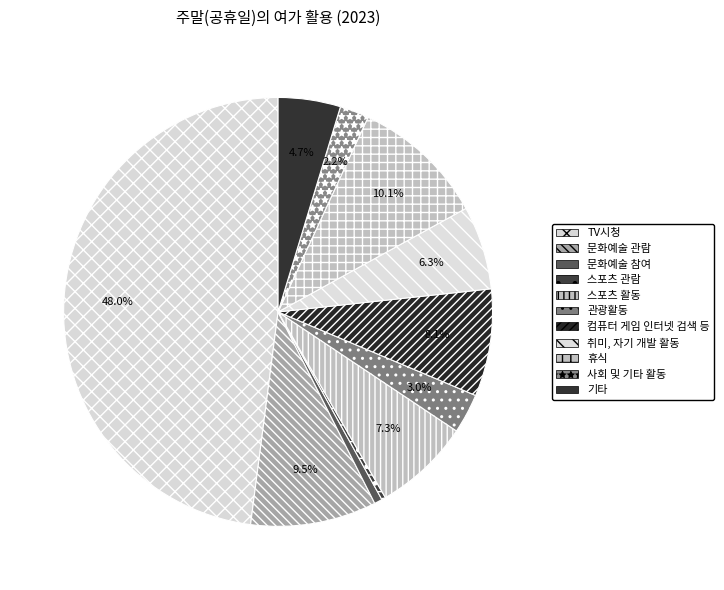

To the nearest percent, what is the difference between the 관광활동 and TV시청 slice percentages?

45%